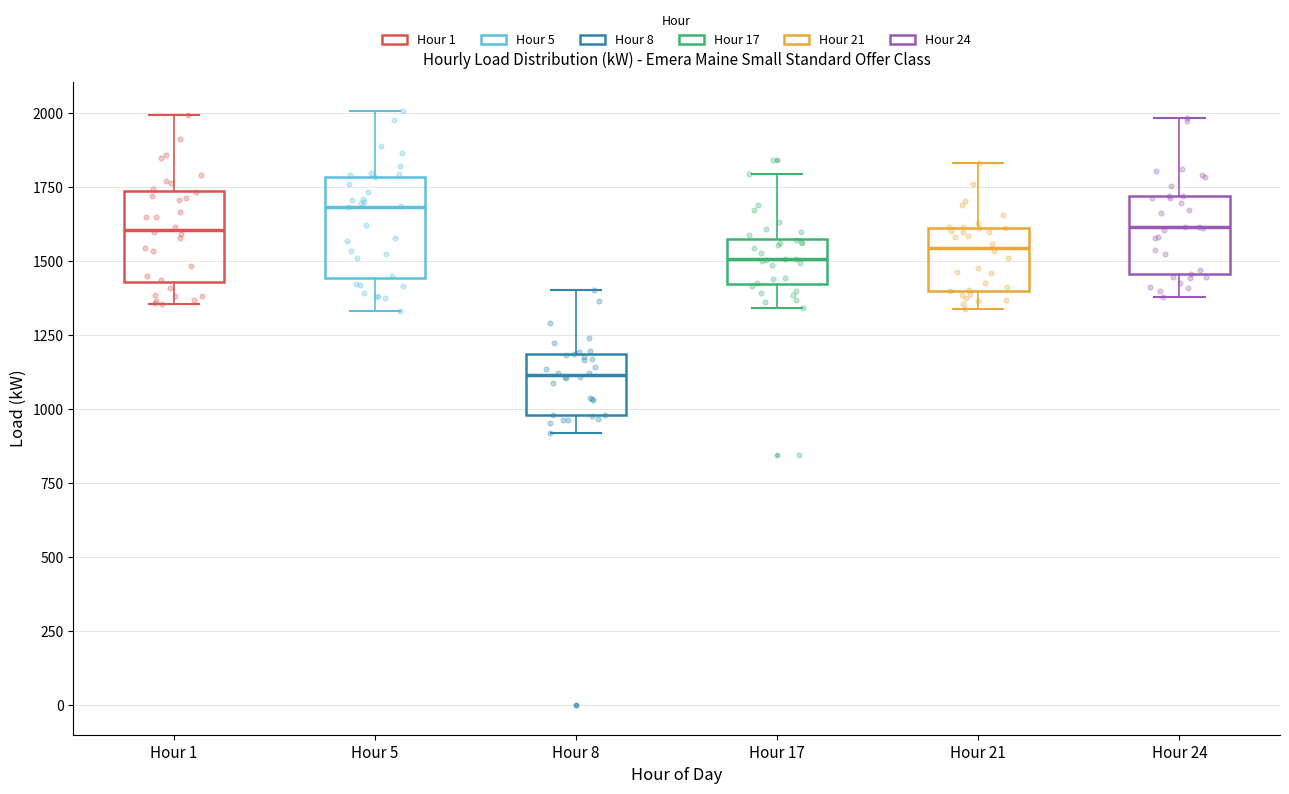

Where is the upper edge of the box for Hour 1 on the y-axis? The values are not printed on the chart, so give them approximately, as read against the axis.

1750